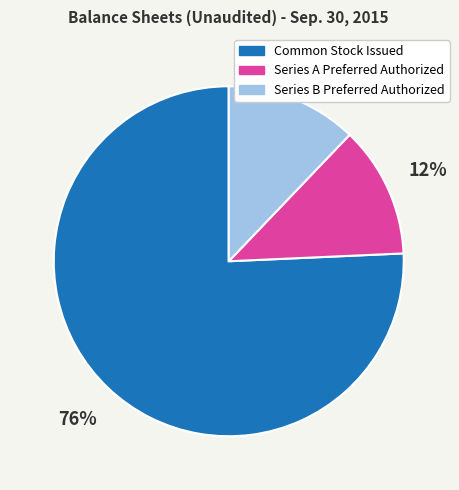

To the nearest percent, what is the average slice percentage?

33%